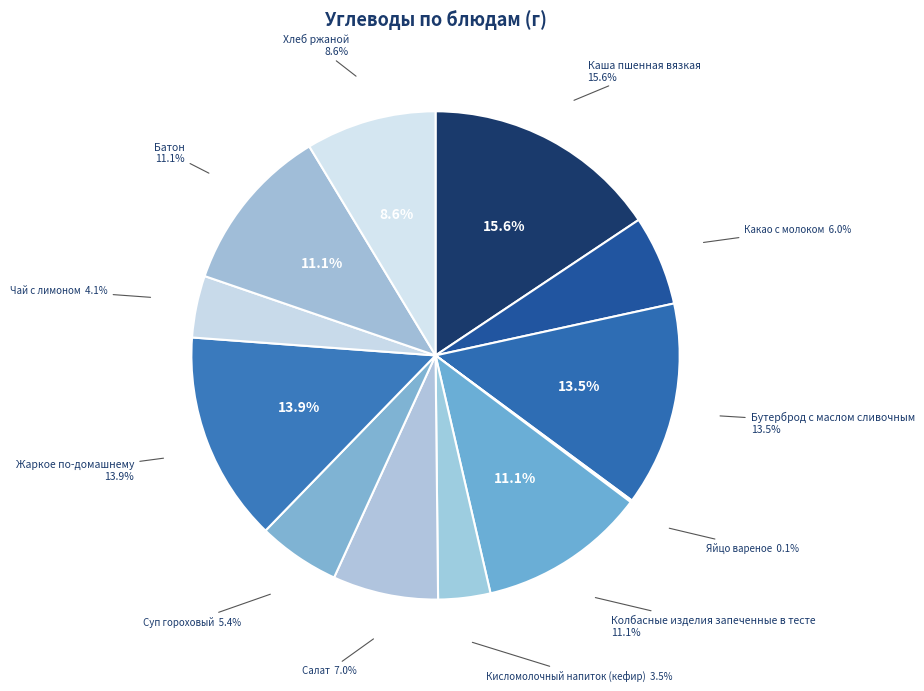

The Жаркое по-домашнему slice represents 14% of the pie. True or false?

True